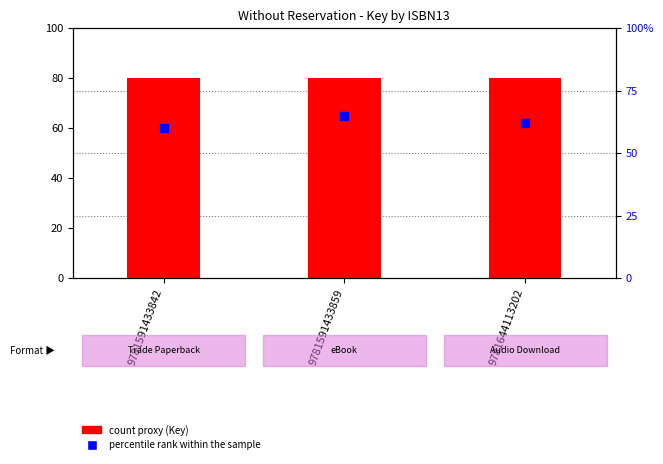

Which series contains the highest Y value?

Key (count proxy)